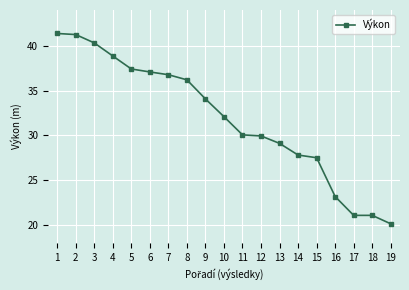

What is the sum of all values?

605.5